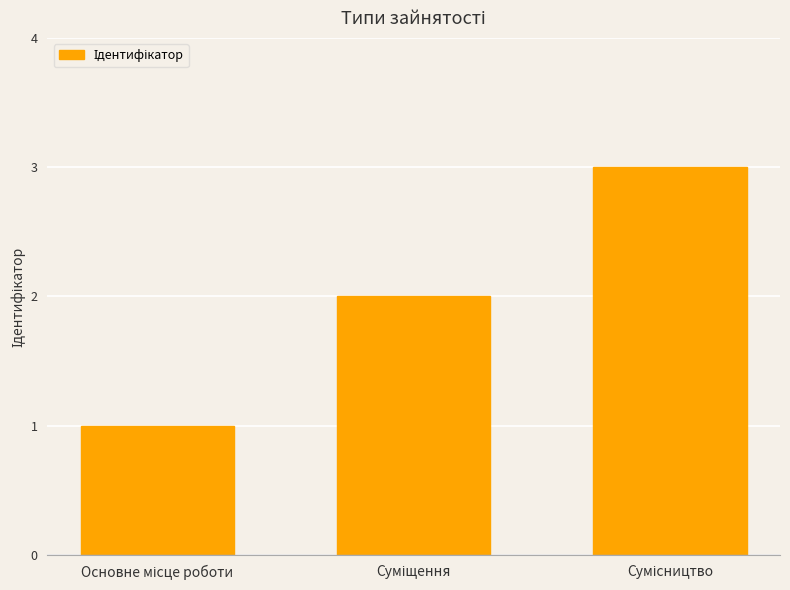

Are the bars horizontal?

No